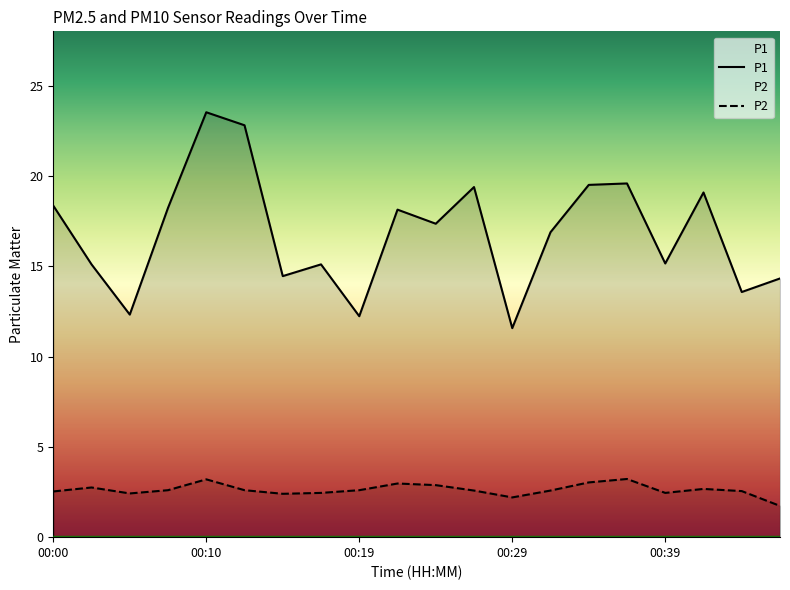

What is the label of the 15th point from the left?

14